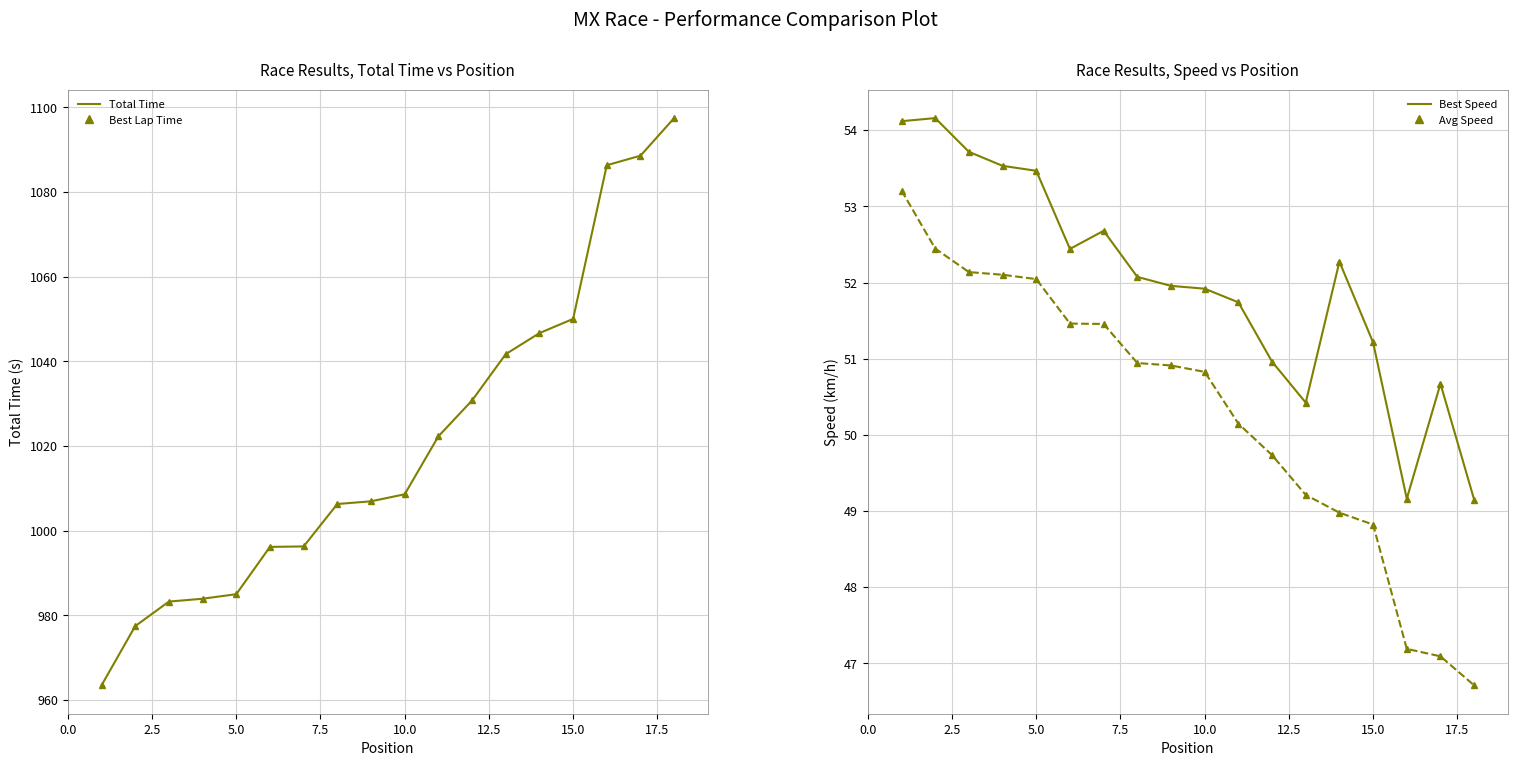

What is the lowest value of the Best Speed (markers) series?

49.1